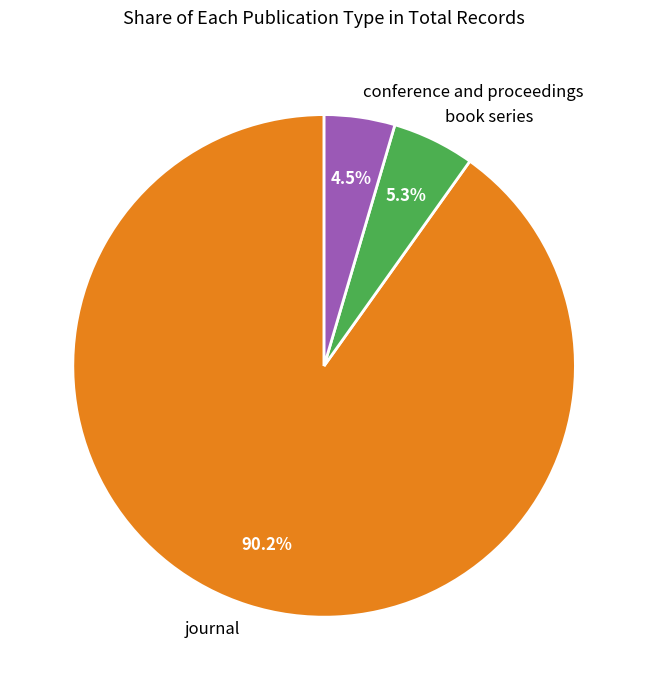

To the nearest percent, what portion does book series represent?

5%